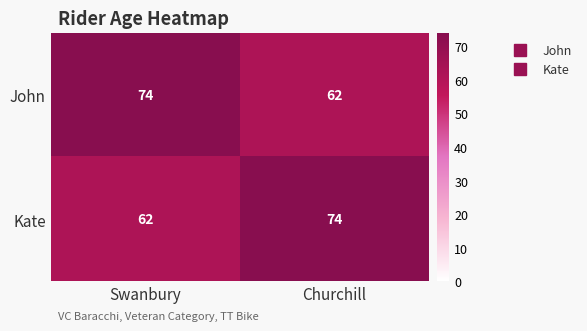

Where is Kate nearest to the value 68?

Swanbury